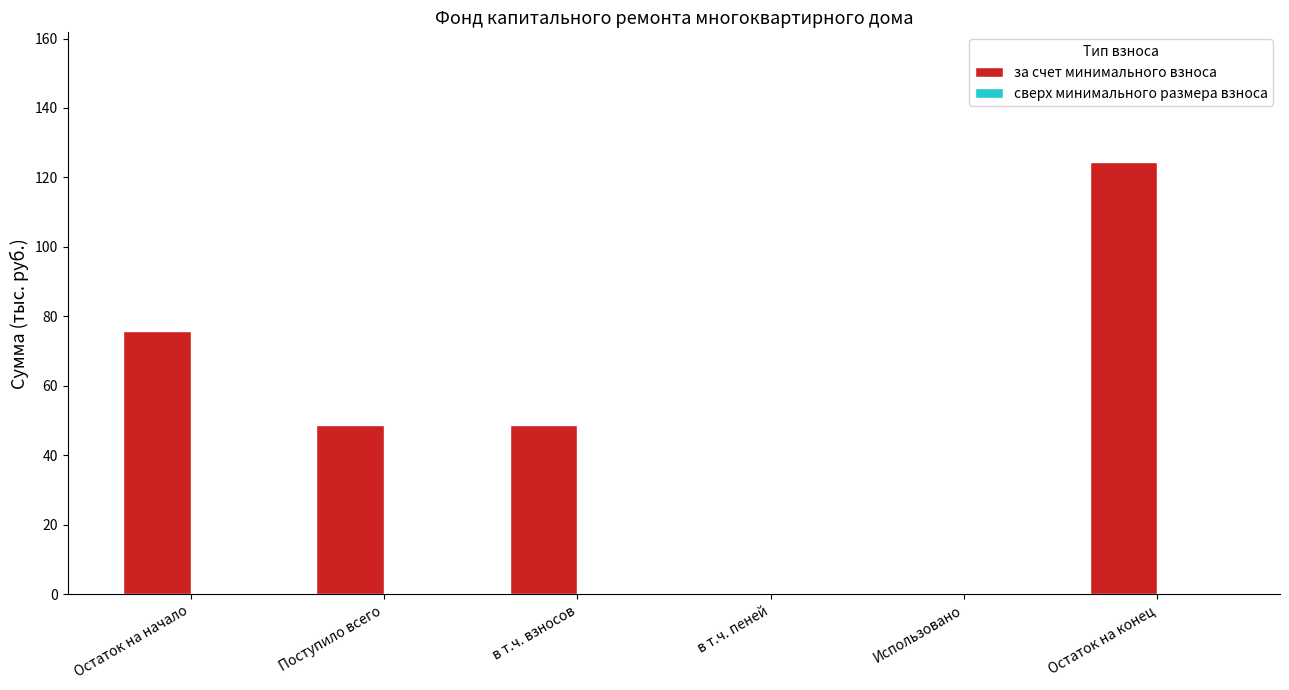

Which label corresponds to the largest value in the chart?

Остаток на конец